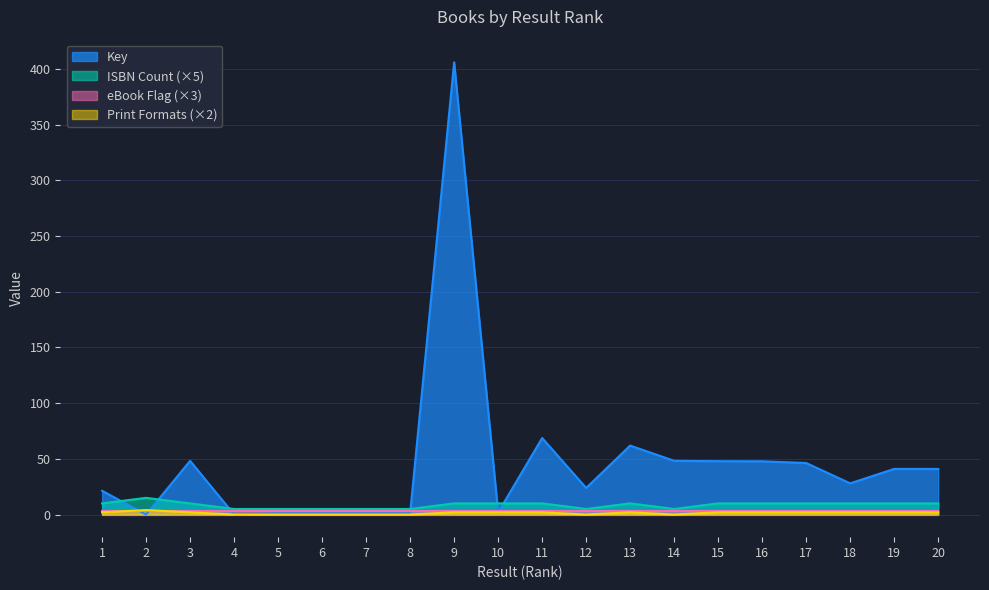

After their last crossing, which series has the higher values: ISBN_count or Key?

Key